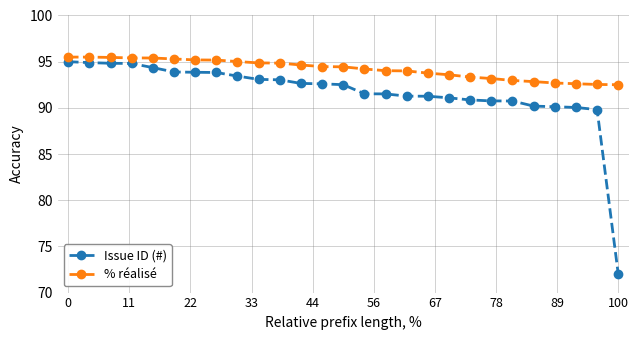

Rank the series by their average value, from lowest to highest.

Issue ID (#), % réalisé